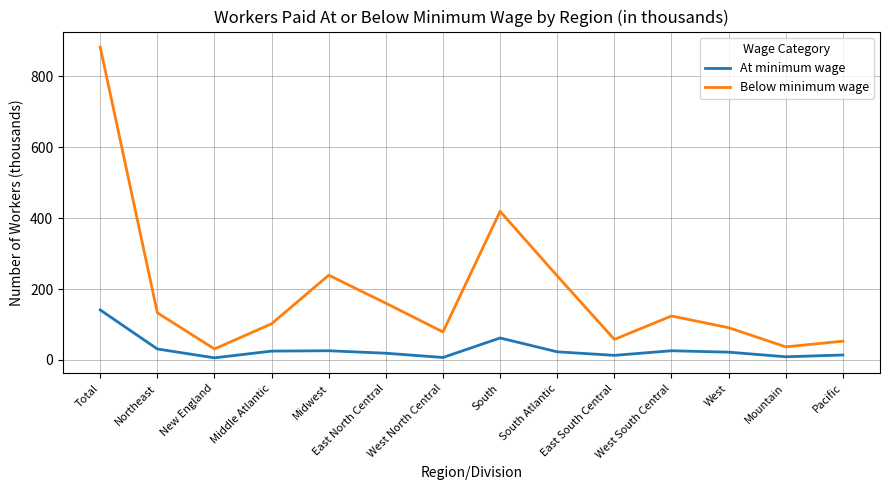

Rank the series by their maximum value, from highest to lowest.

Below minimum wage, At minimum wage